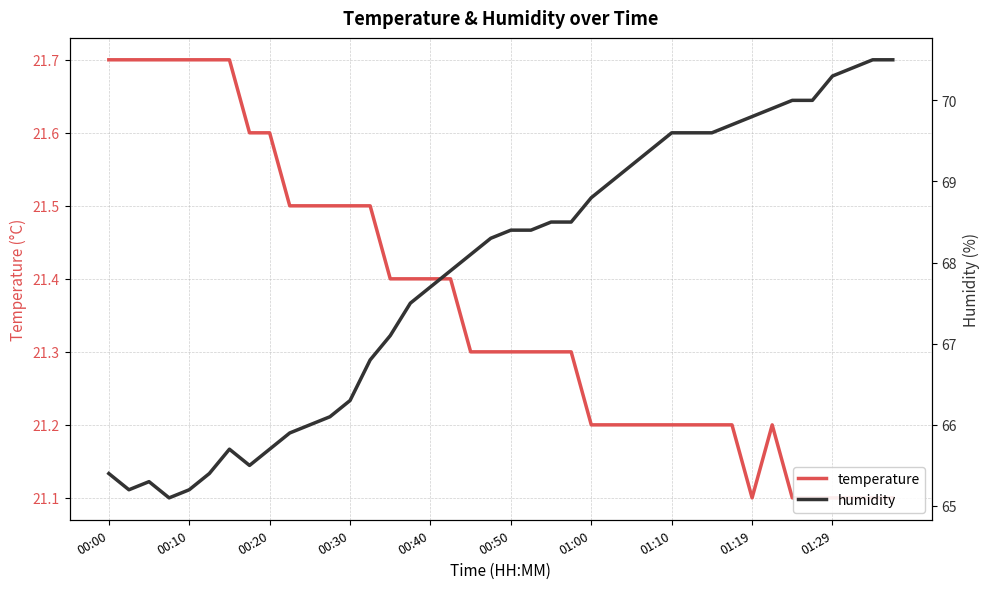

True or false: temperature and humidity intersect in this chart.

False